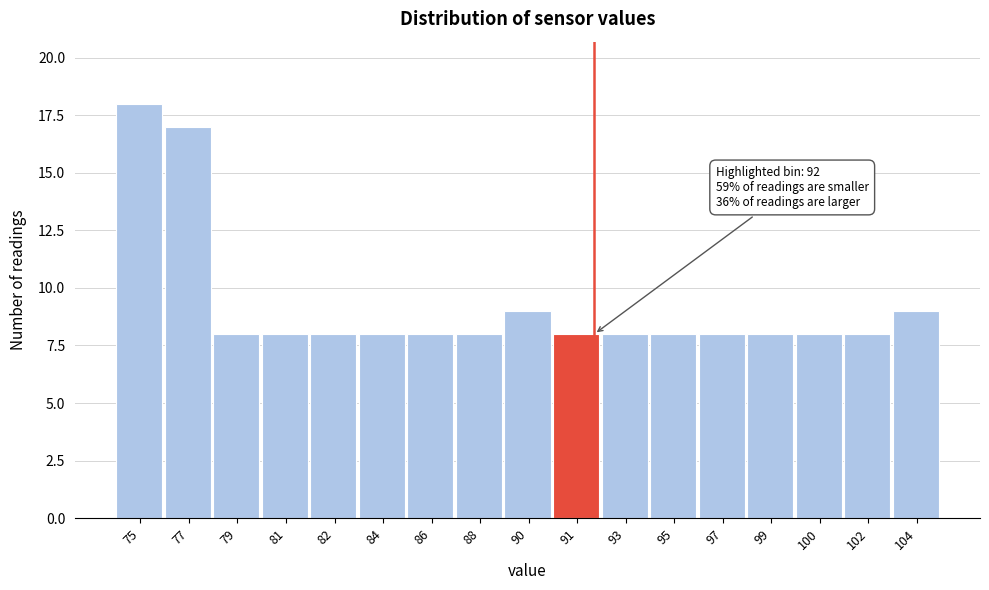

Reading left to right, transcribe all the data shown in this chart.

18	17	8	8	8	8	8	8	9	8	8	8	8	8	8	8	9